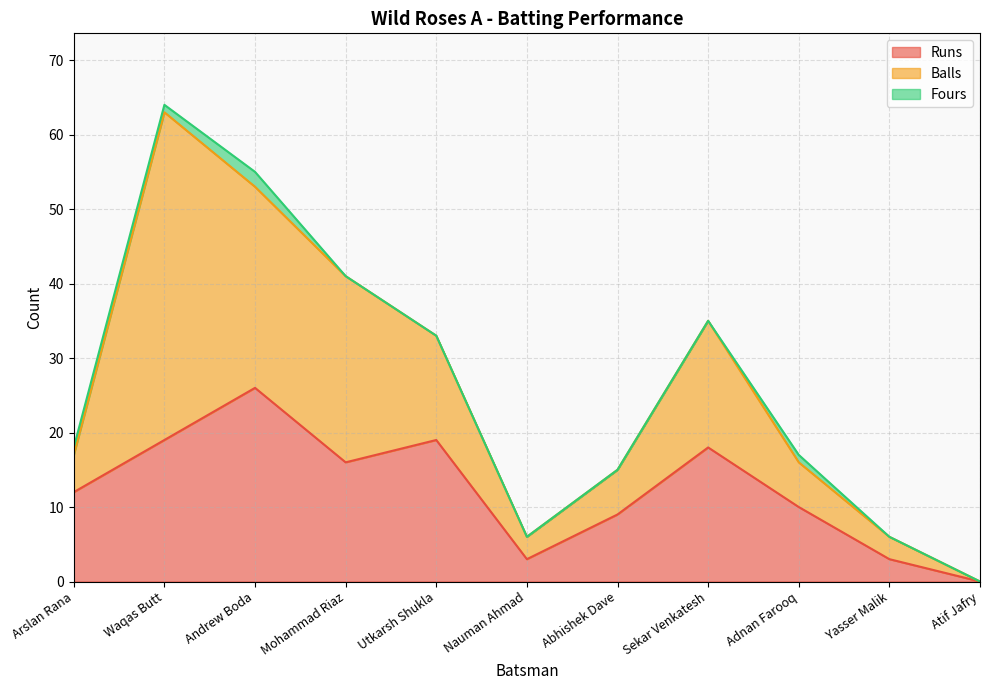

Is it true that Fours equals 0 at Mohammad Riaz?

True